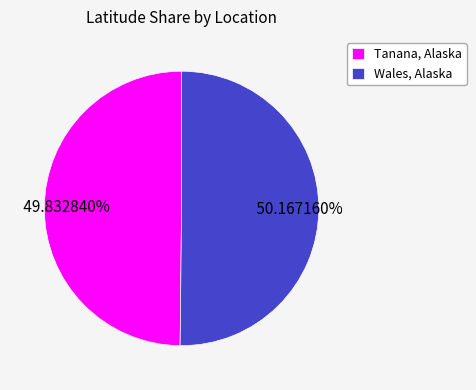

How much of the chart is everything except Wales, Alaska?

49.8%